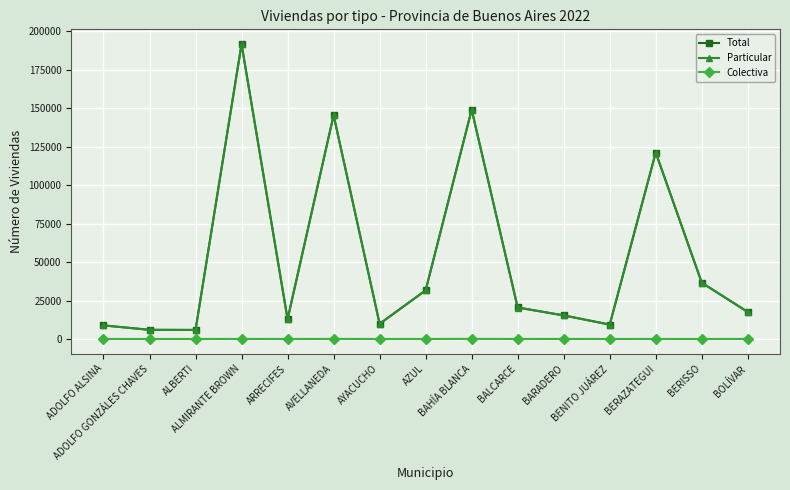

In Particular, how many points are lower than both neighbors (excluding endpoints)?

4